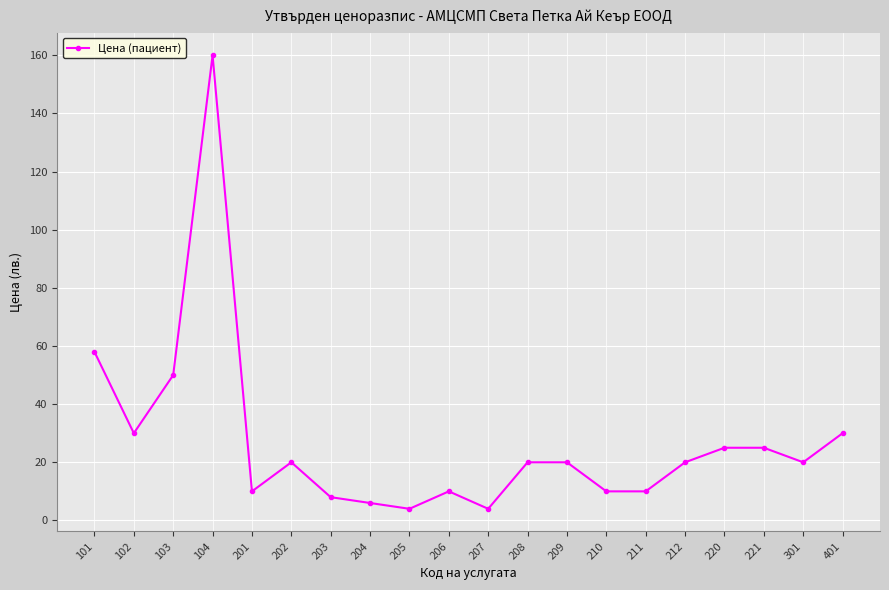

The chart shows a value of 51 at 401. True or false?

False